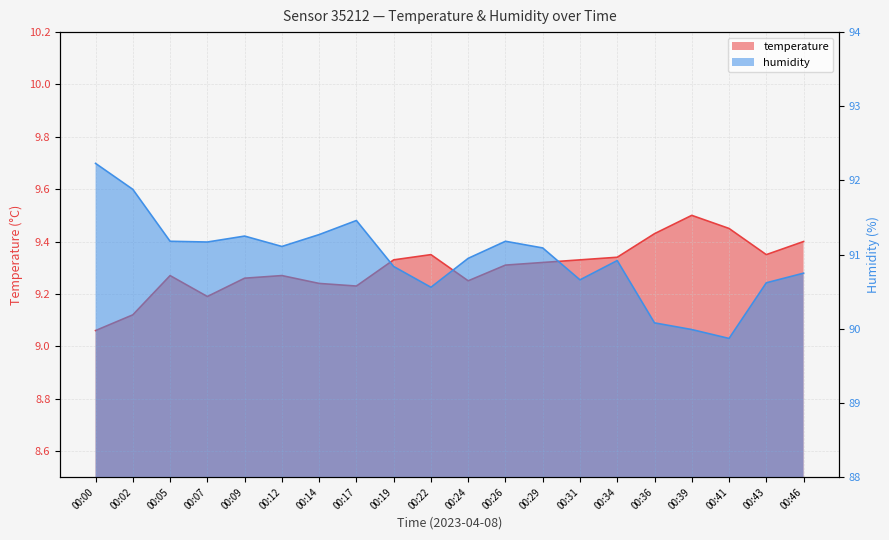

What is the total value across all series at 00:31?

100.0